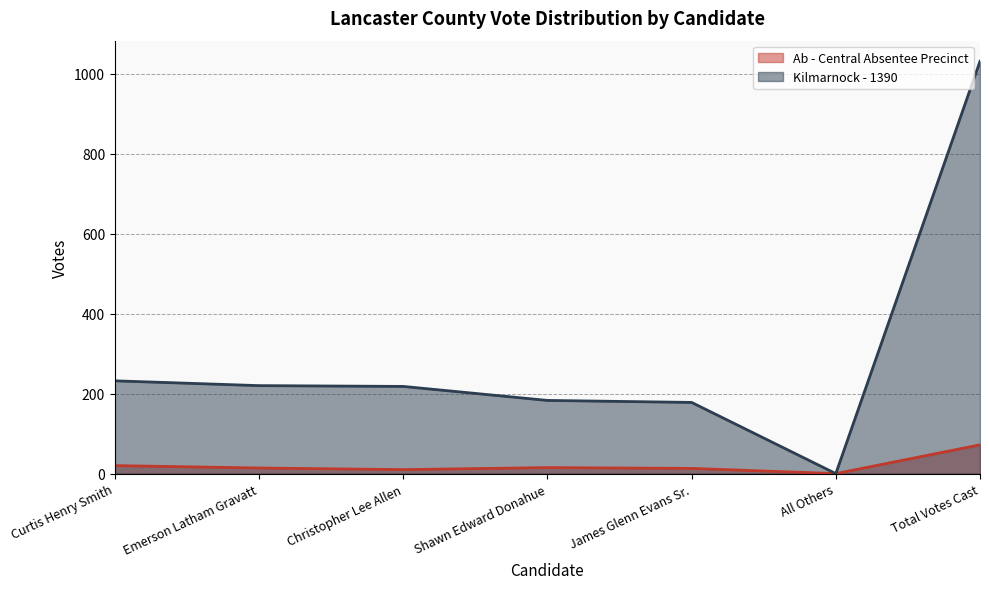

Read the Kilmarnock - 1390 value at Shawn Edward Donahue, to the nearest 50.

200